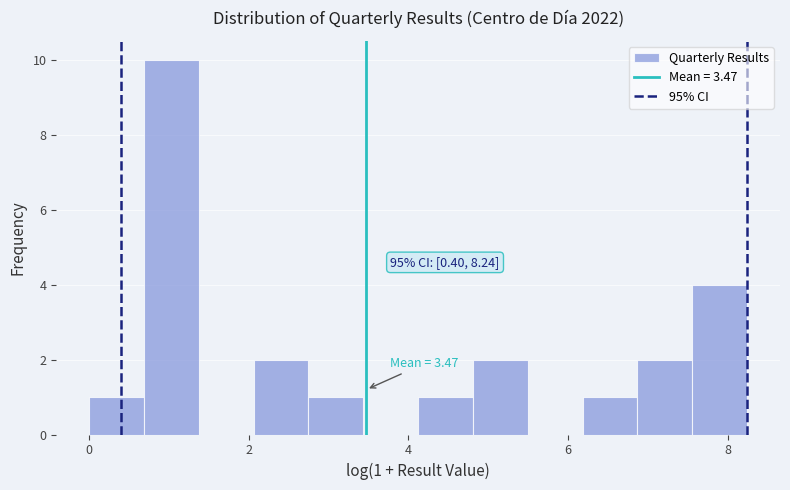

Read against the x-axis, roughly where is the centre of the tallest bar?

1.0